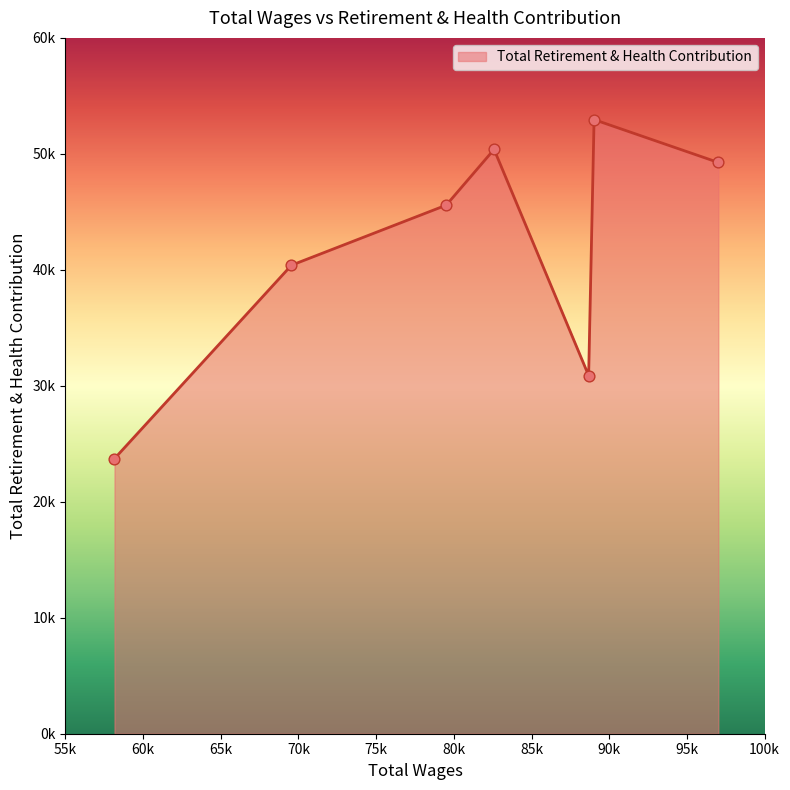

Is this an area chart (filled region under the line)?

Yes